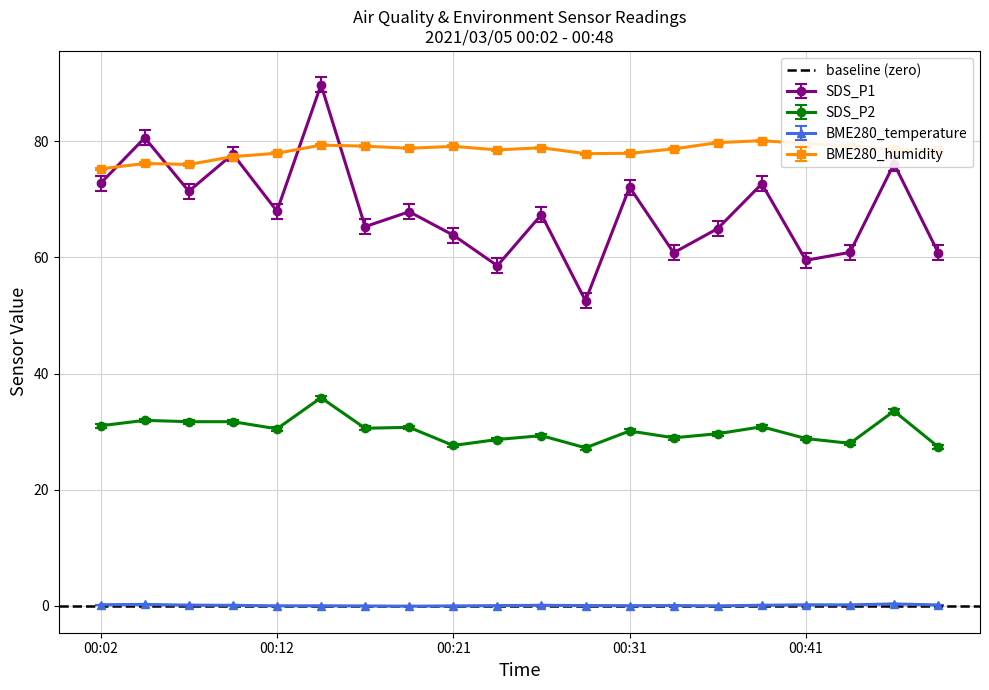

Reading left to right, list all the values displayed in this chart.

SDS_P1: 72.8	80.6	71.4	77.8	68.0	89.7	65.3	67.9	63.8	58.6	67.4	52.5	72.1	60.8	65.0	72.7	59.5	60.9	76.1	60.8
SDS_P2: 31.0	31.9	31.7	31.7	30.5	35.8	30.6	30.7	27.6	28.6	29.3	27.2	30.1	28.9	29.6	30.8	28.8	28.0	33.5	27.4
BME280_temperature: 0.2	0.2	0.1	0.1	-0.0	-0.0	-0.0	-0.1	-0.0	0.0	0.1	0.0	0.0	0.0	-0.0	0.1	0.2	0.1	0.3	0.1
BME280_humidity: 75.1	76.0	75.8	77.2	77.8	79.2	79.0	78.6	78.9	78.3	78.7	77.7	77.7	78.5	79.6	79.9	79.4	79.0	78.4	78.4